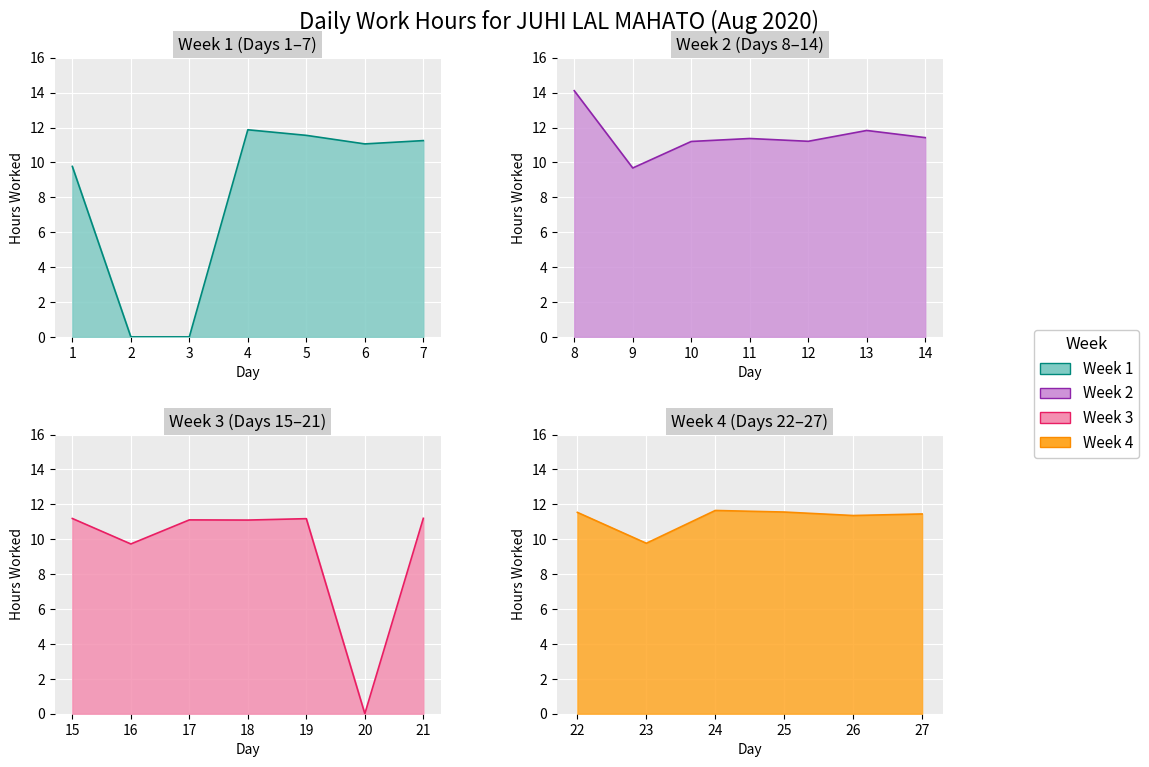

How many values are below 11?

7